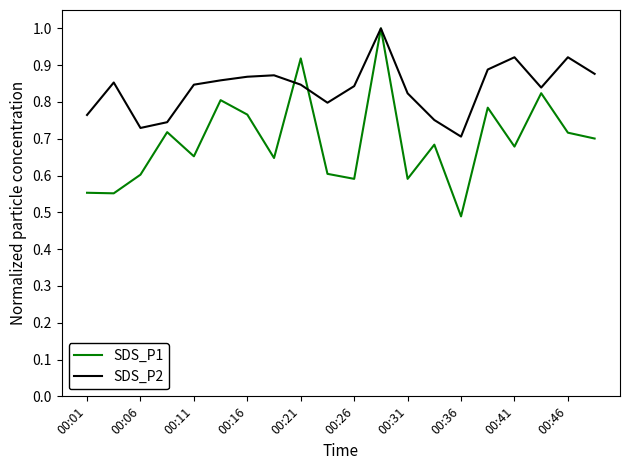

What is the maximum value for SDS_P2?

1.0